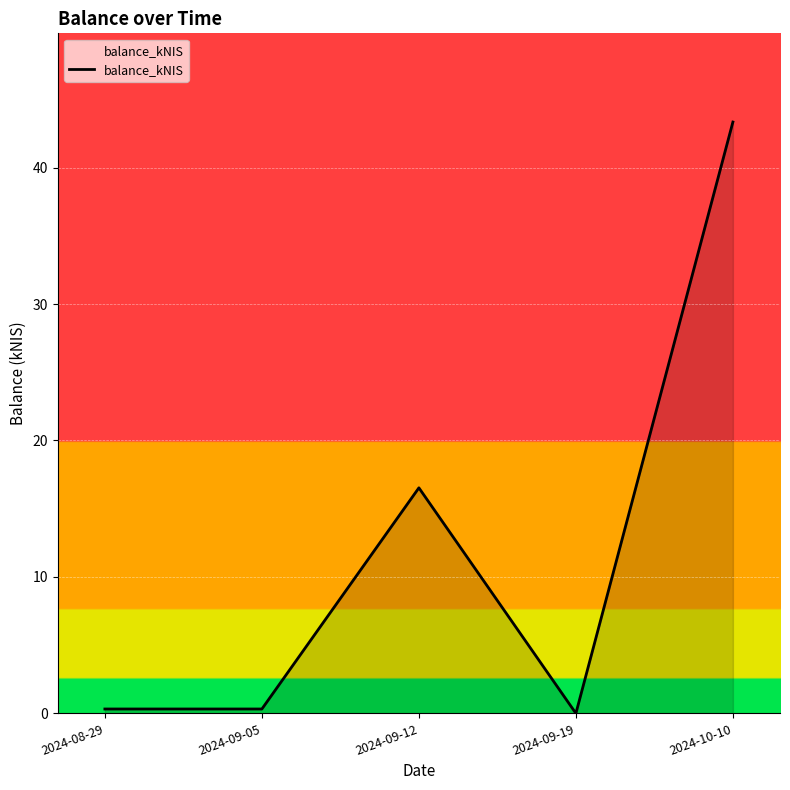

Is it true that the value at 2024-09-12 is 16.5?

True